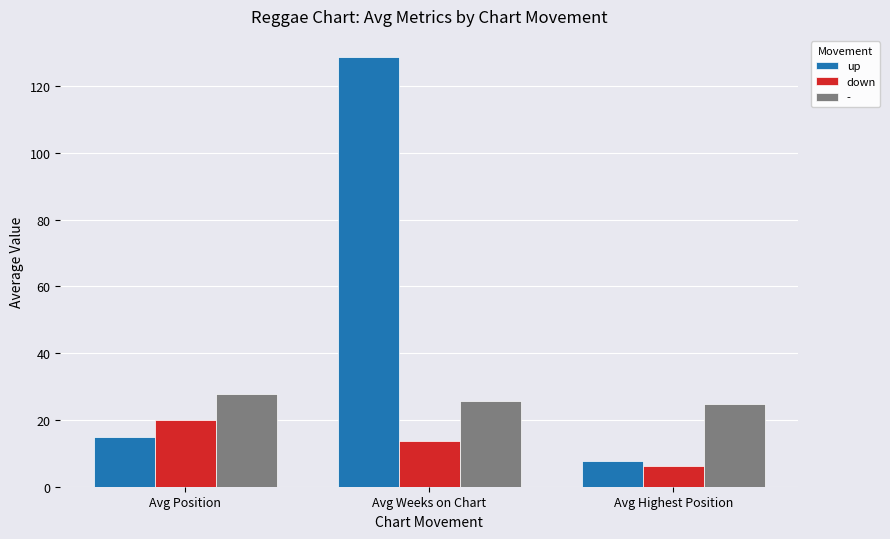

Is the value of down at Avg Weeks on Chart greater than the value of up at Avg Weeks on Chart?

No